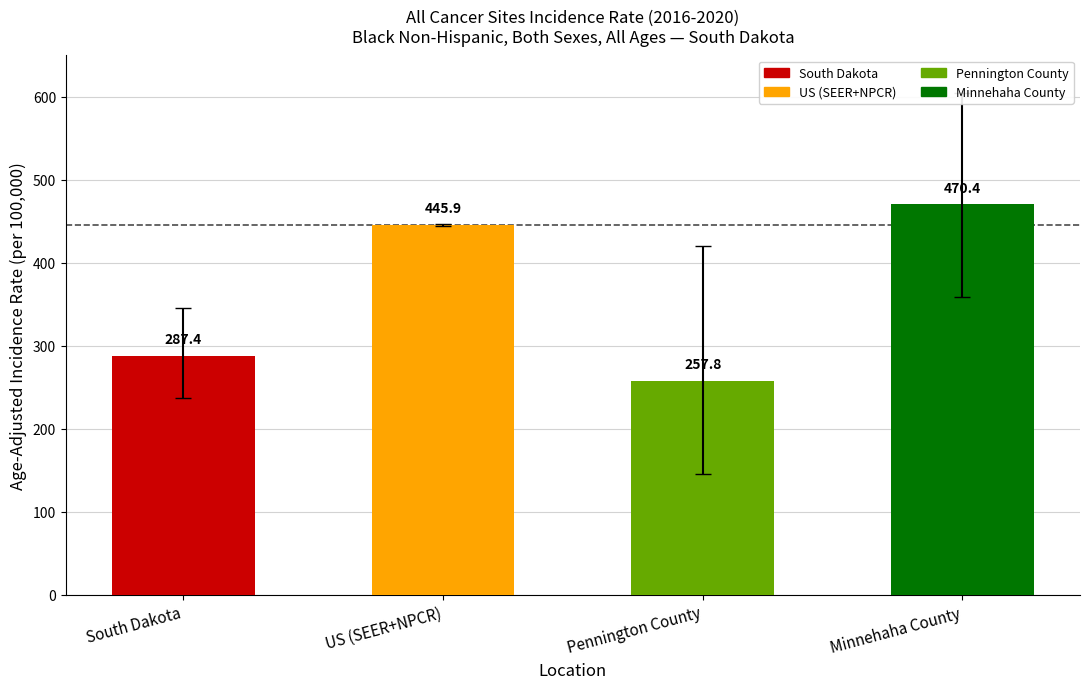

What is the label of the 4th bar from the right?

South Dakota